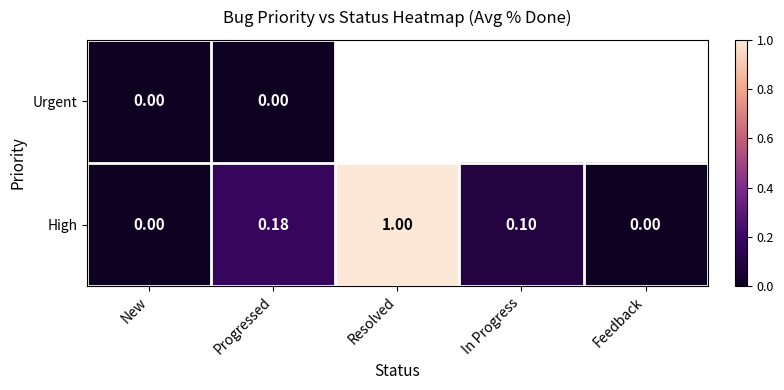

How many values in High are above zero?

3